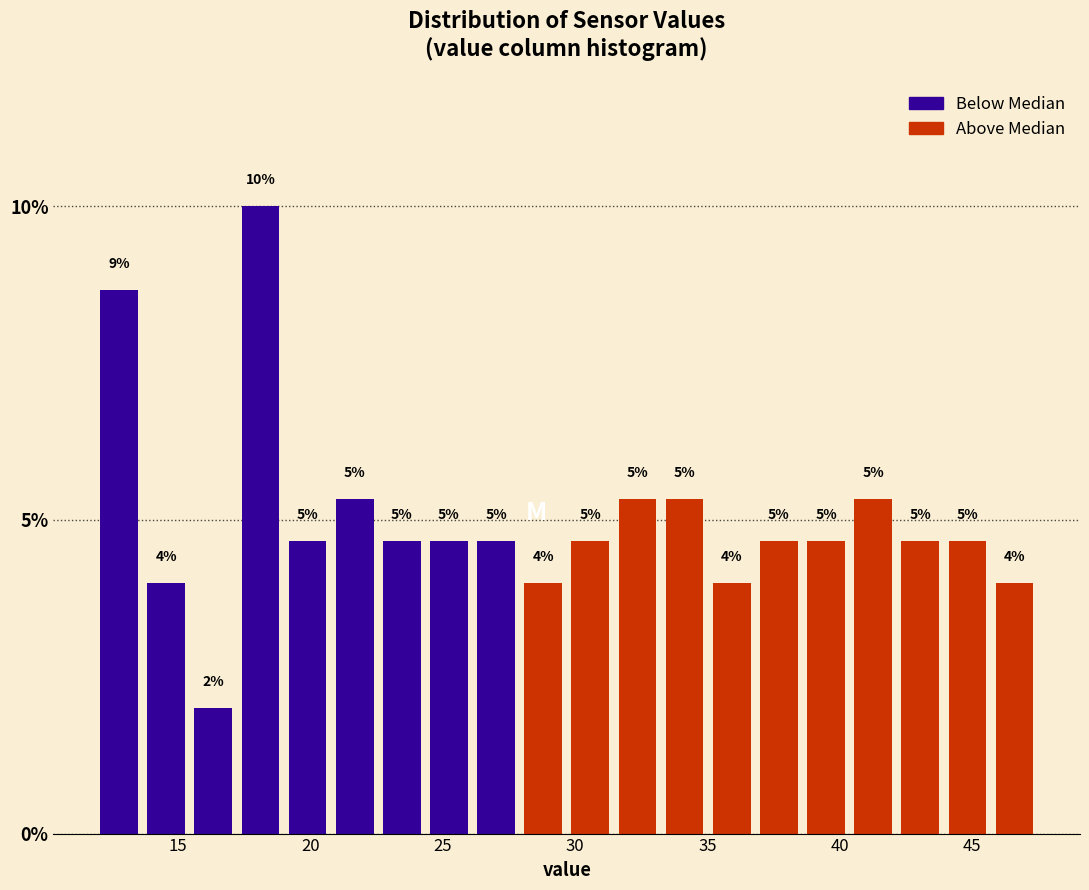

Around what value on the x-axis is the tallest bar? Give the approximate position of its centre, as read against the axis.

18.0